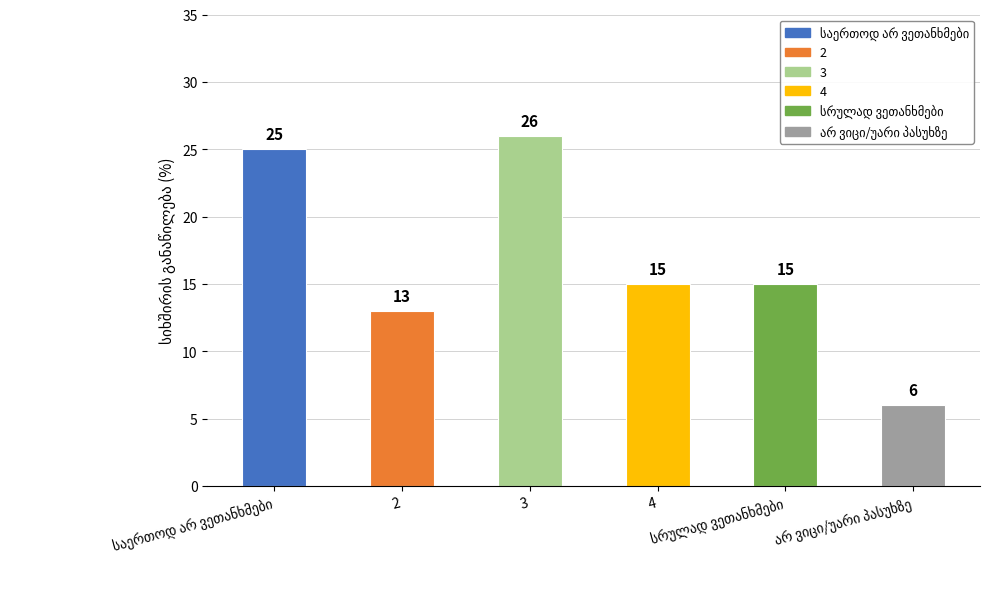

What is the sum of all values?

100